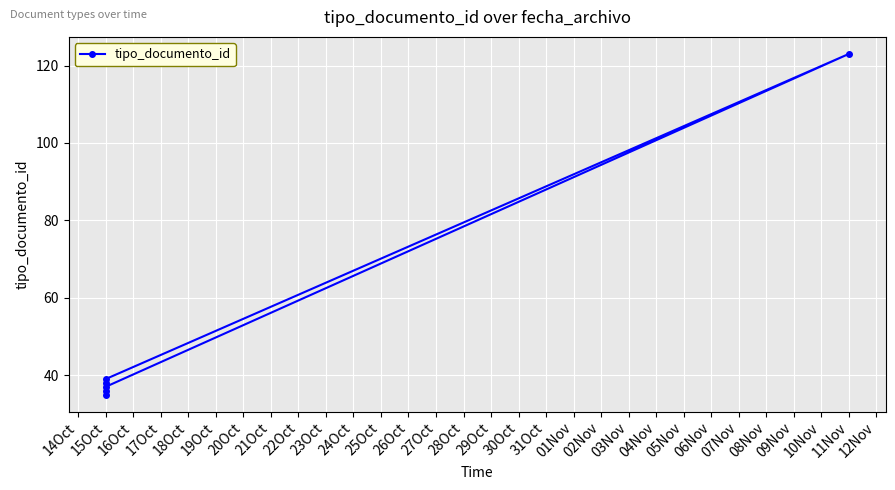

The value at 15Oct is 38. True or false?

True